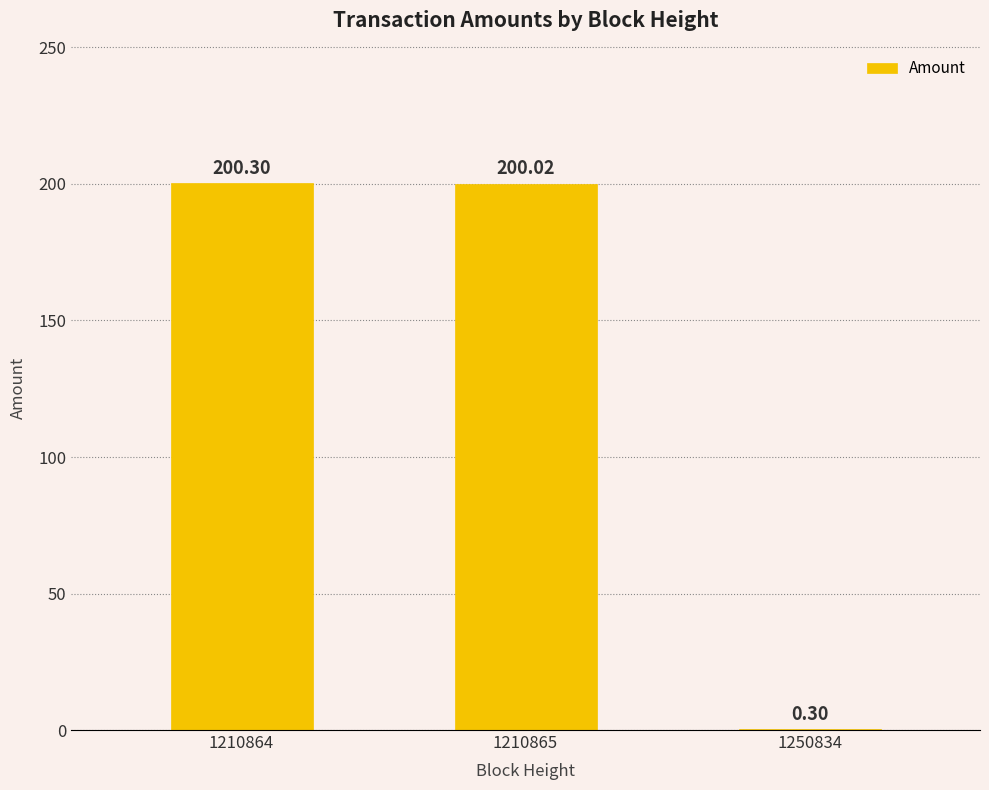

Count the number of categories in the chart.

3